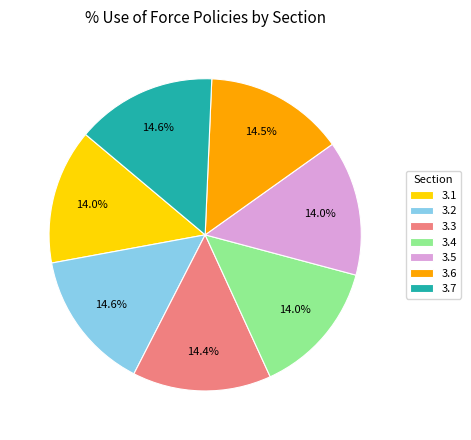

Do 3.2 and 3.5 together represent more than half of the pie?

No